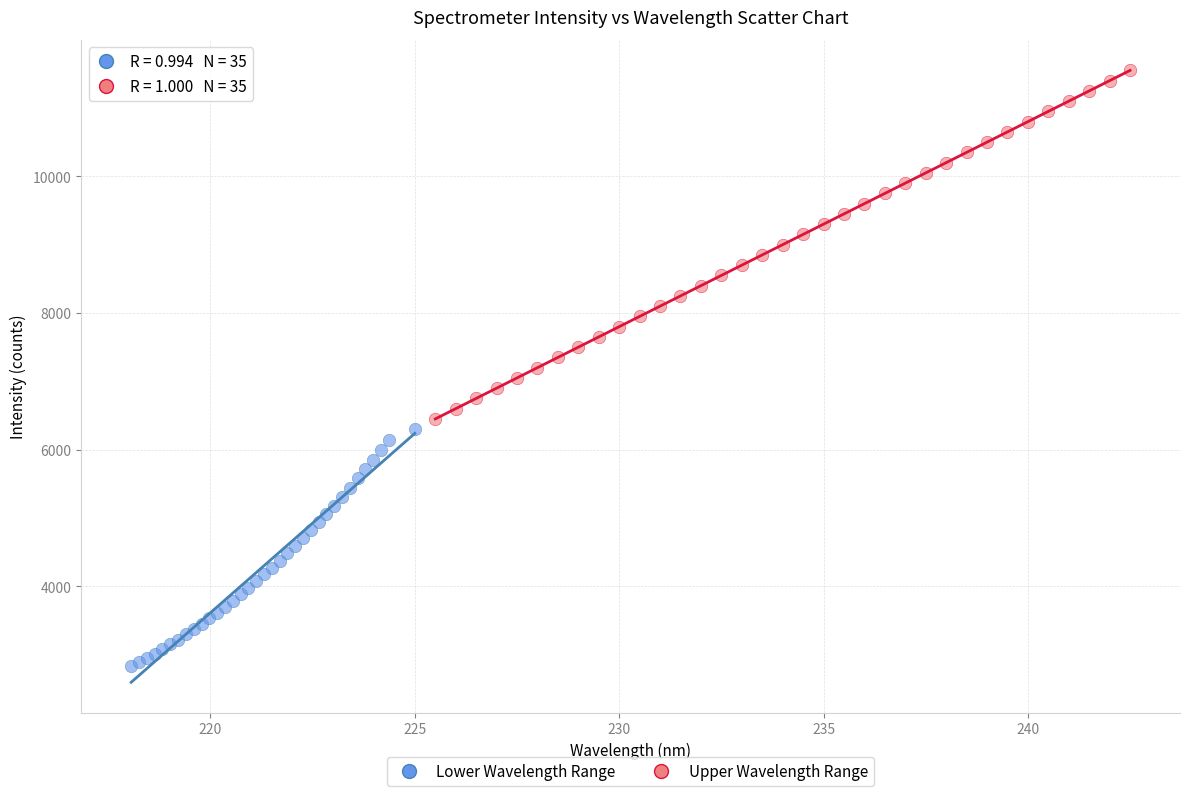

Which series reaches the maximum Y coordinate?

Upper Wavelength Range